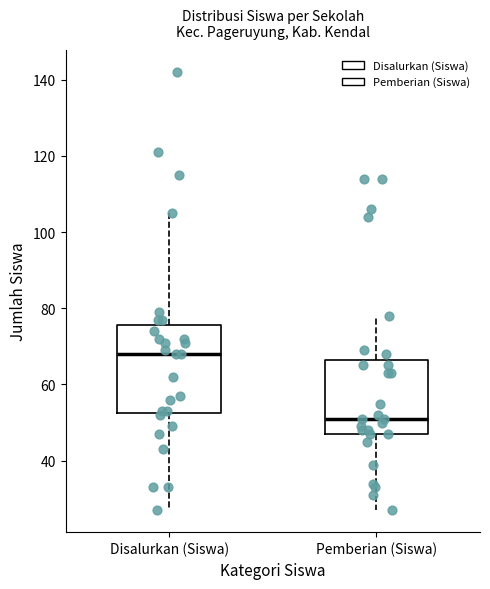

Where does the median line of the box for Disalurkan (Siswa) sit on the y-axis? The values are not printed on the chart, so give them approximately, as read against the axis.

68